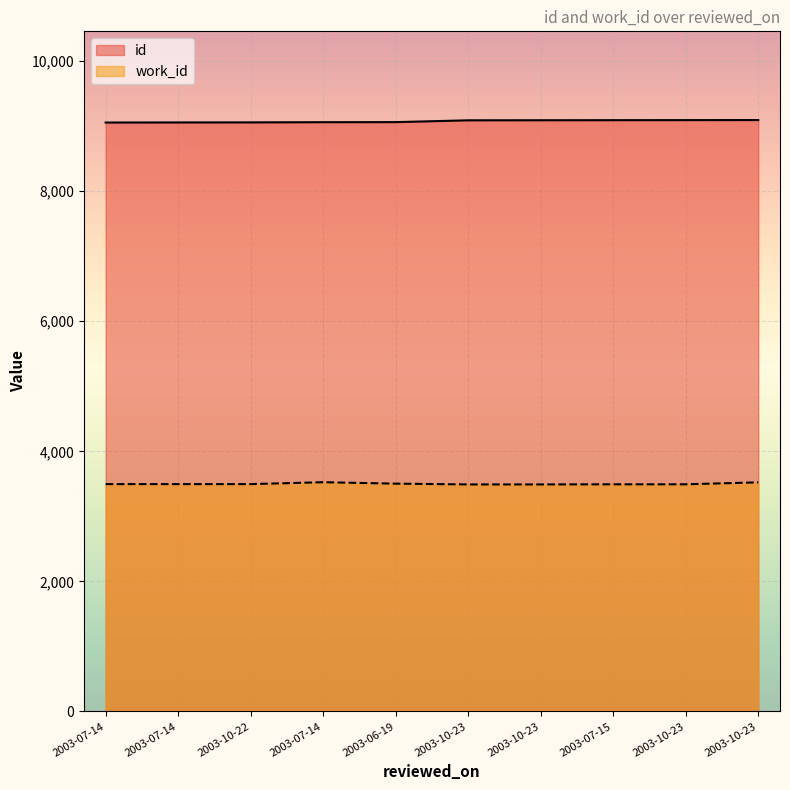

Reading left to right, what are all the values shown in this chart?

id: 9055	9056	9057	9060	9061	9089	9090	9091	9092	9093
work_id: 3496	3496	3496	3525	3503	3491	3491	3493	3493	3523